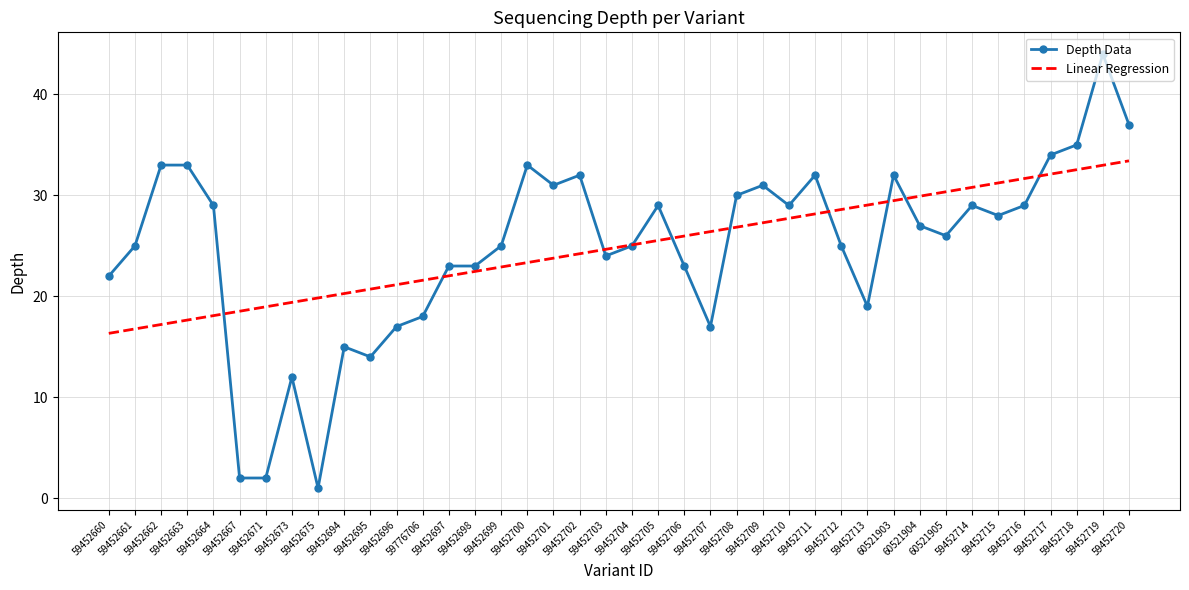

What is the total value across all series at 59452711?

60.2